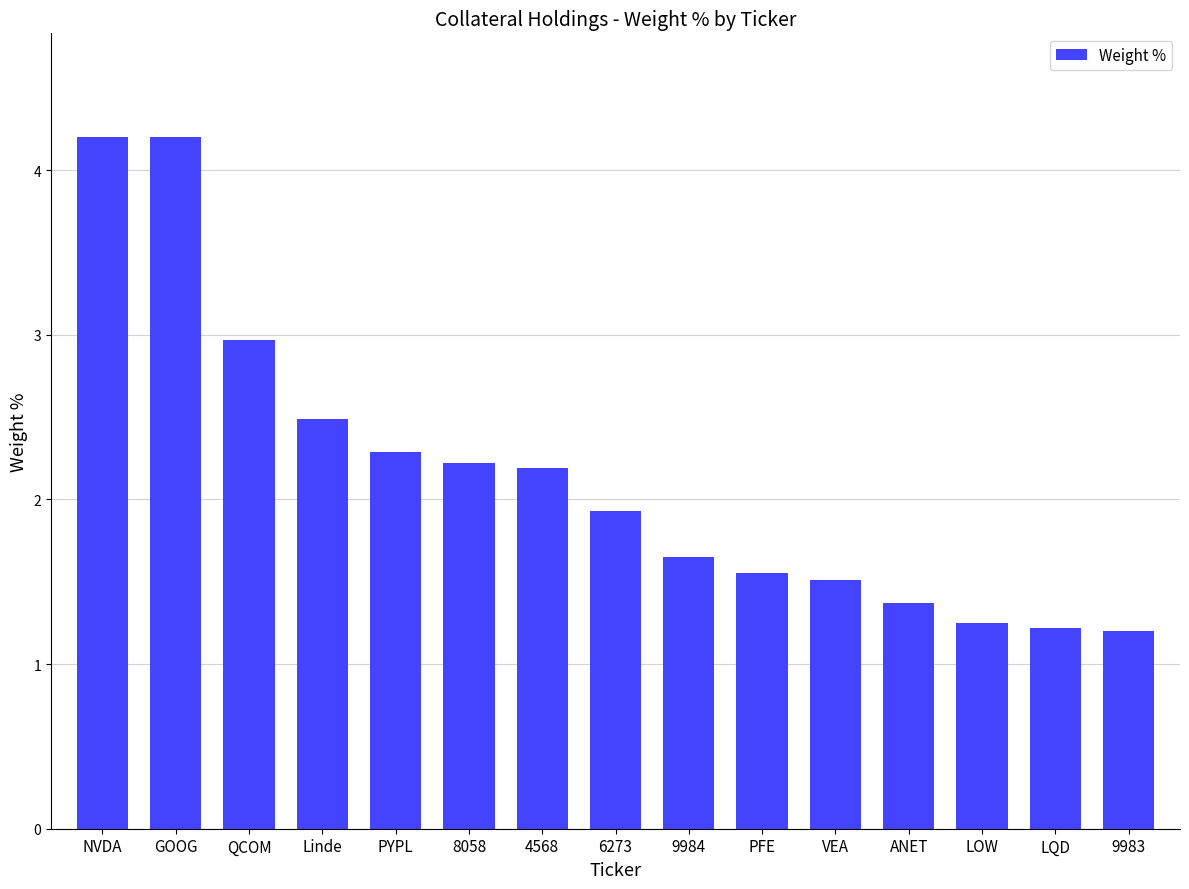

What is the greatest value displayed?

4.2